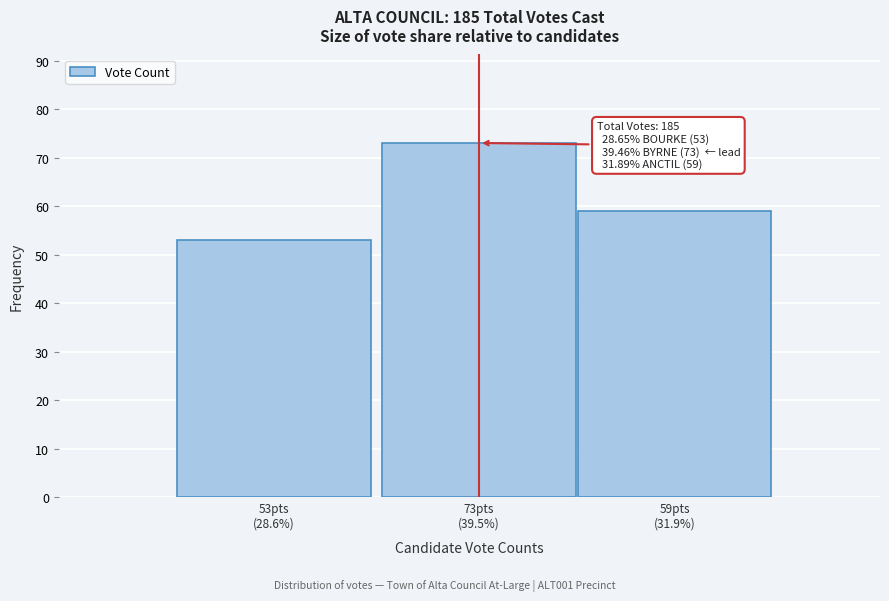

Reading left to right, list all the values displayed in this chart.

53	73	59